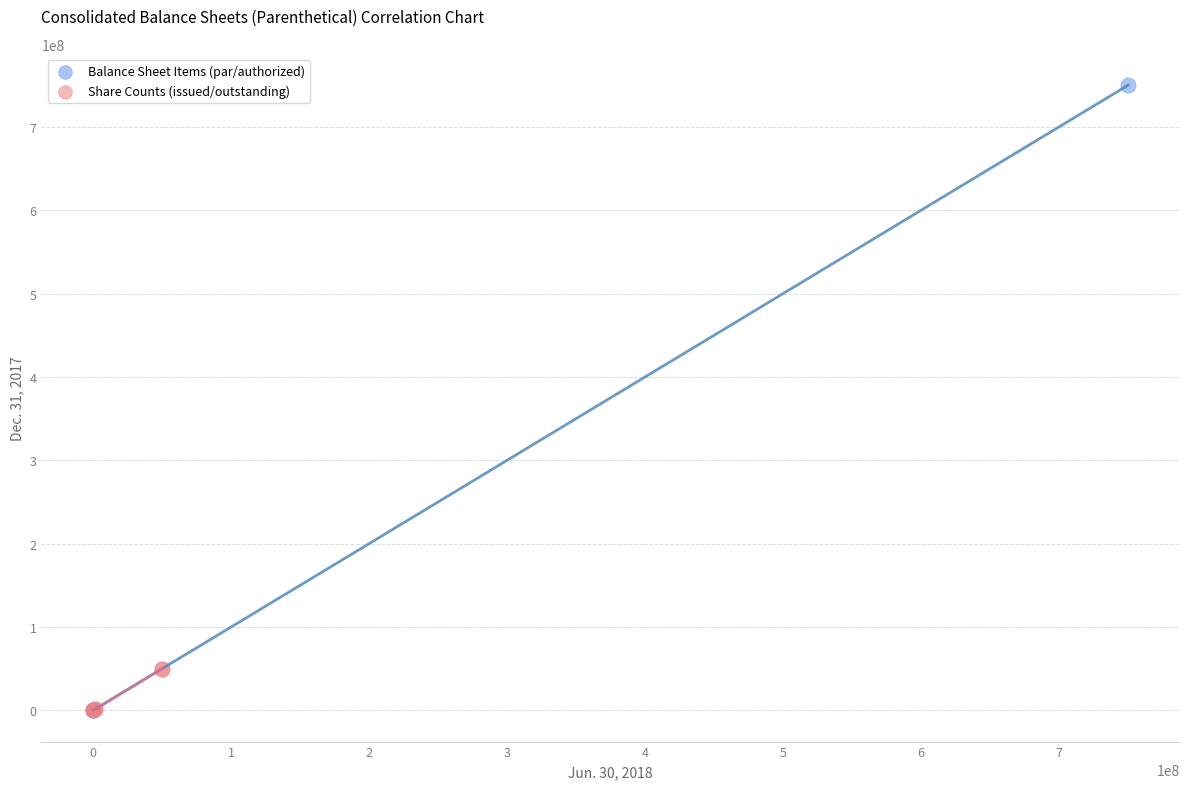

Which series has the widest spread of Y values?

Balance Sheet Items (par/authorized)